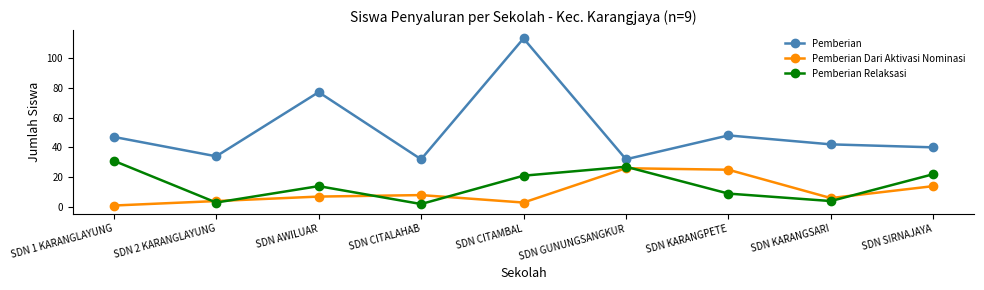

Which series changed the most between SDN 1 KARANGLAYUNG and SDN GUNUNGSANGKUR?

Pemberian Dari Aktivasi Nominasi